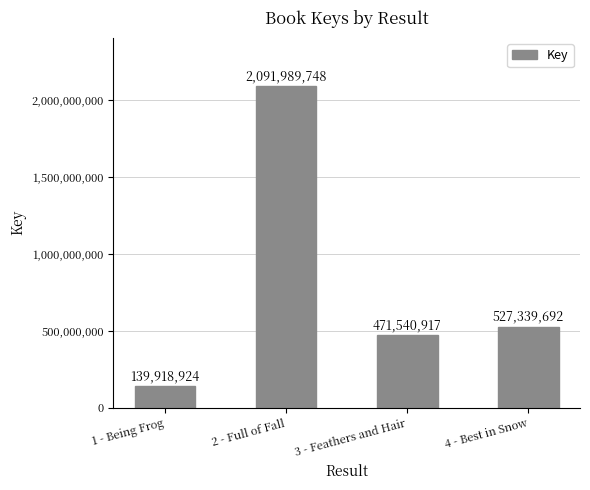

Rank the categories by value from lowest to highest.

1 - Being Frog, 3 - Feathers and Hair, 4 - Best in Snow, 2 - Full of Fall